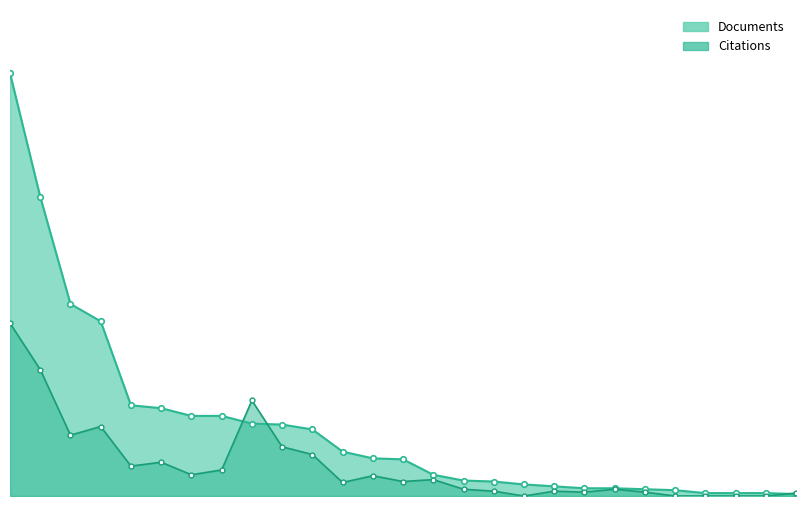

At which label does Documents first exceed 38?

1